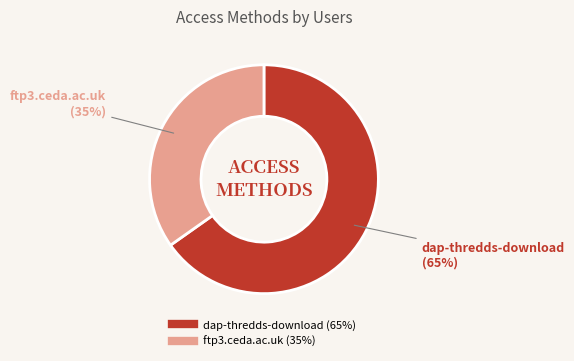

How many slices are in this pie chart?

2